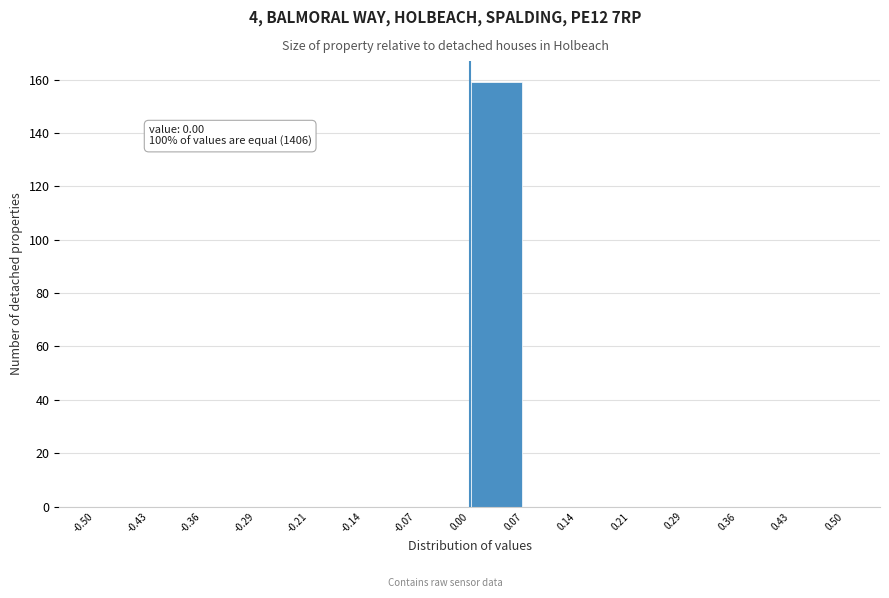

Over which range of the x-axis is the bar tallest?

0.00 to 0.07